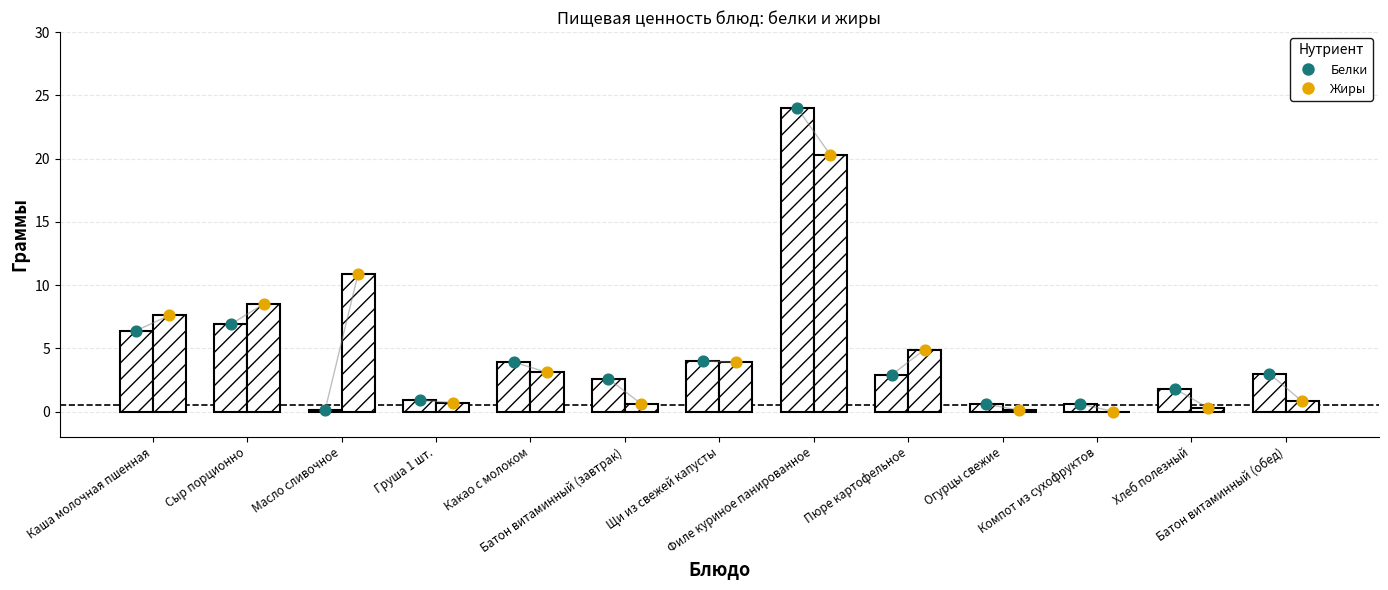

Which series reaches the minimum Y coordinate?

Жиры